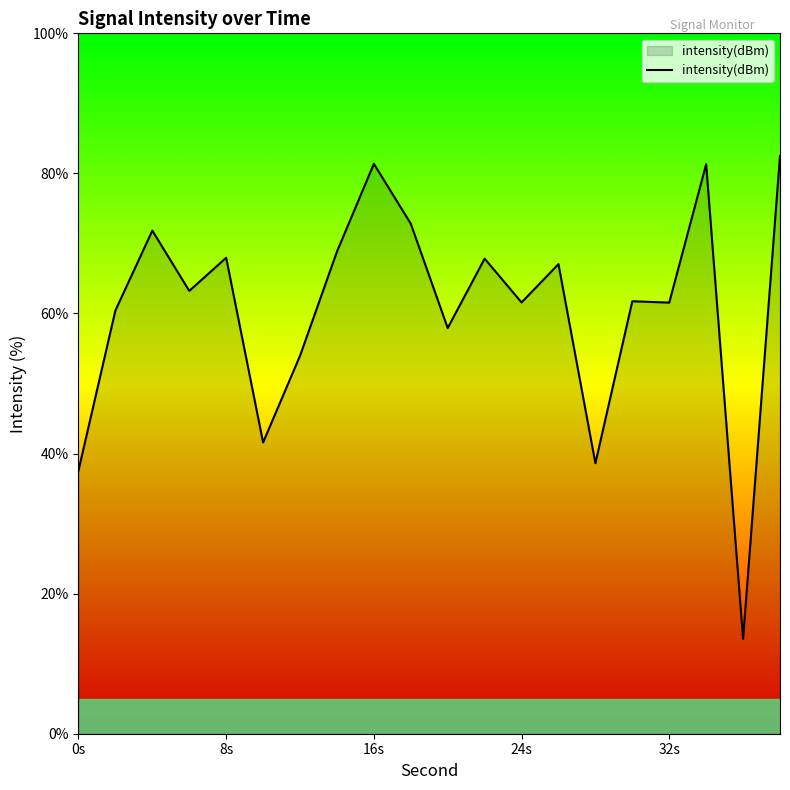

What is the smallest value displayed?

13.6